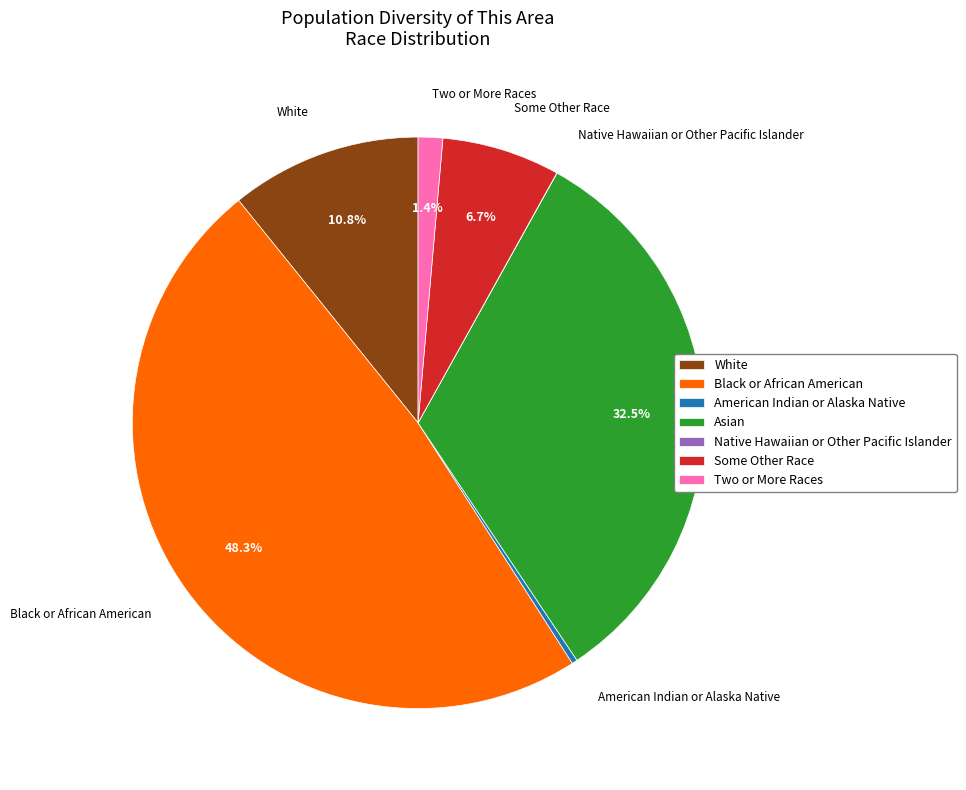

Which has a higher value, American Indian or Alaska Native or Two or More Races?

Two or More Races